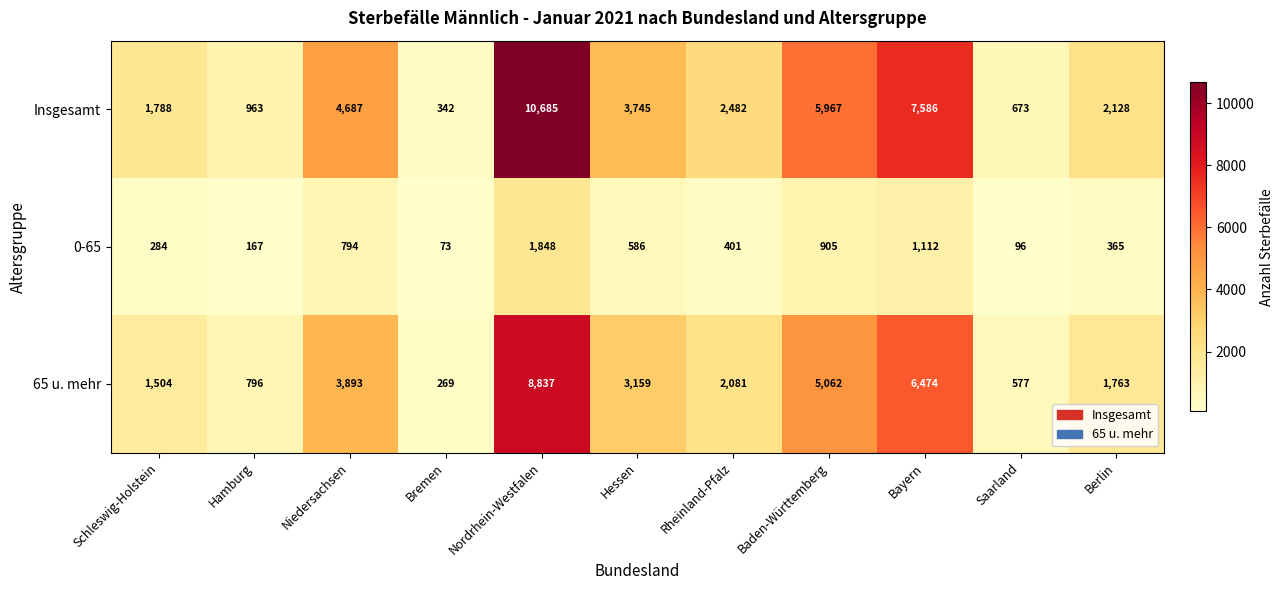

Rank the series by their average value, from highest to lowest.

Insgesamt, 65 u. mehr, 0-65